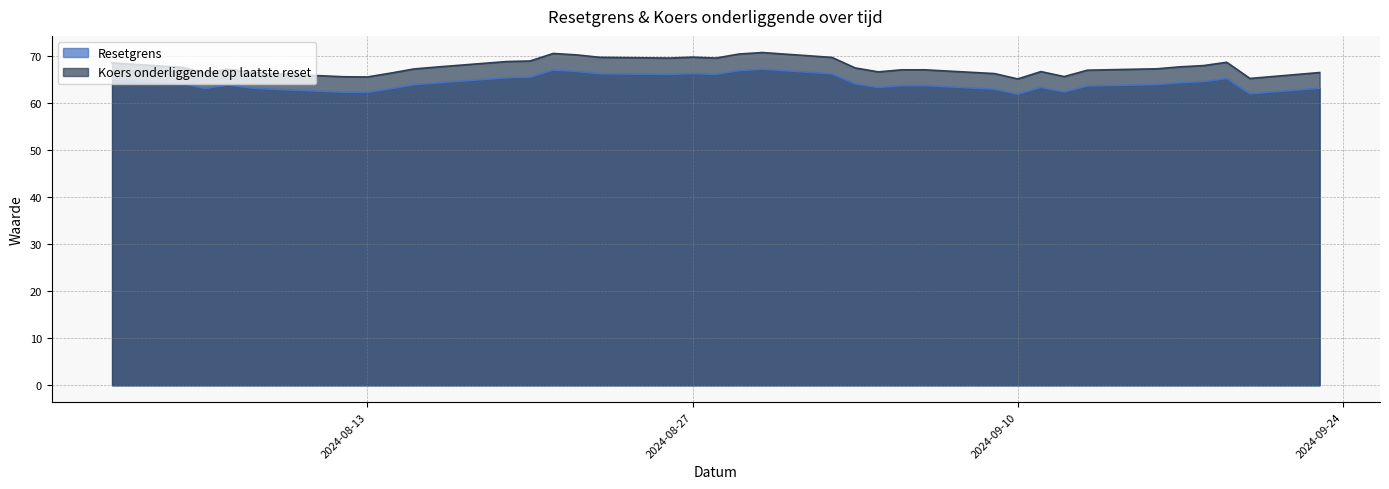

What is the sum of all Resetgrens values?

2383.3